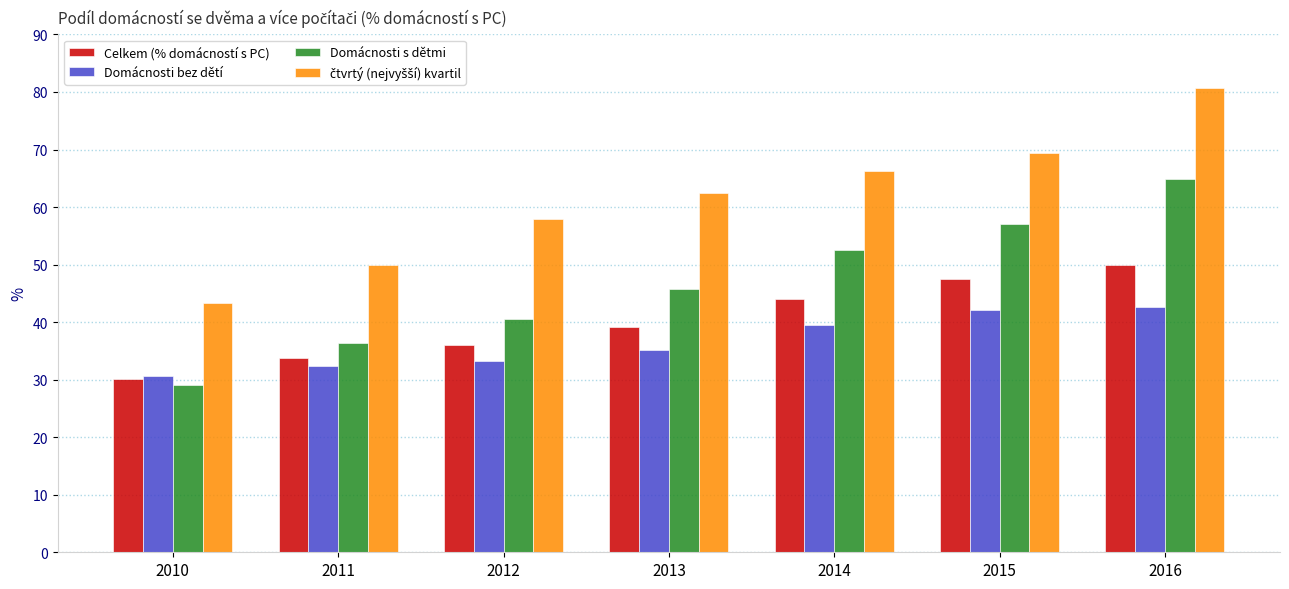

List the labels in order of Celkem (% domácností s PC) value, smallest first.

2010, 2011, 2012, 2013, 2014, 2015, 2016